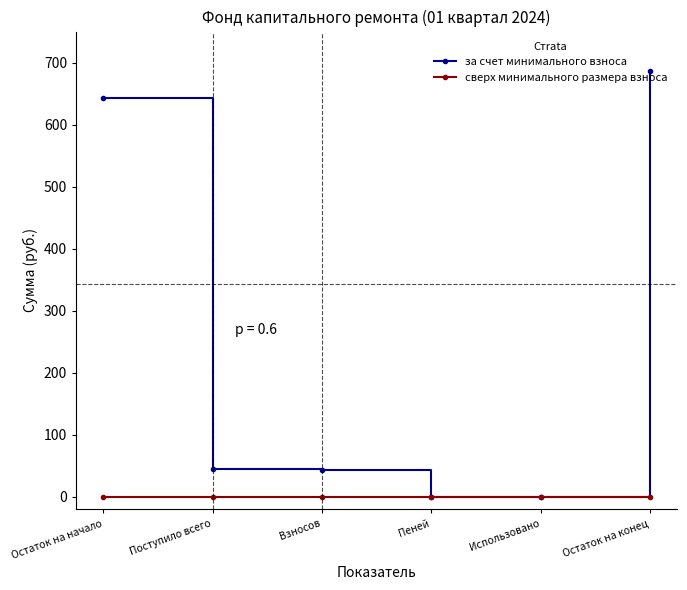

List the series in order of their peak value, highest first.

за счет минимального взноса, сверх минимального размера взноса